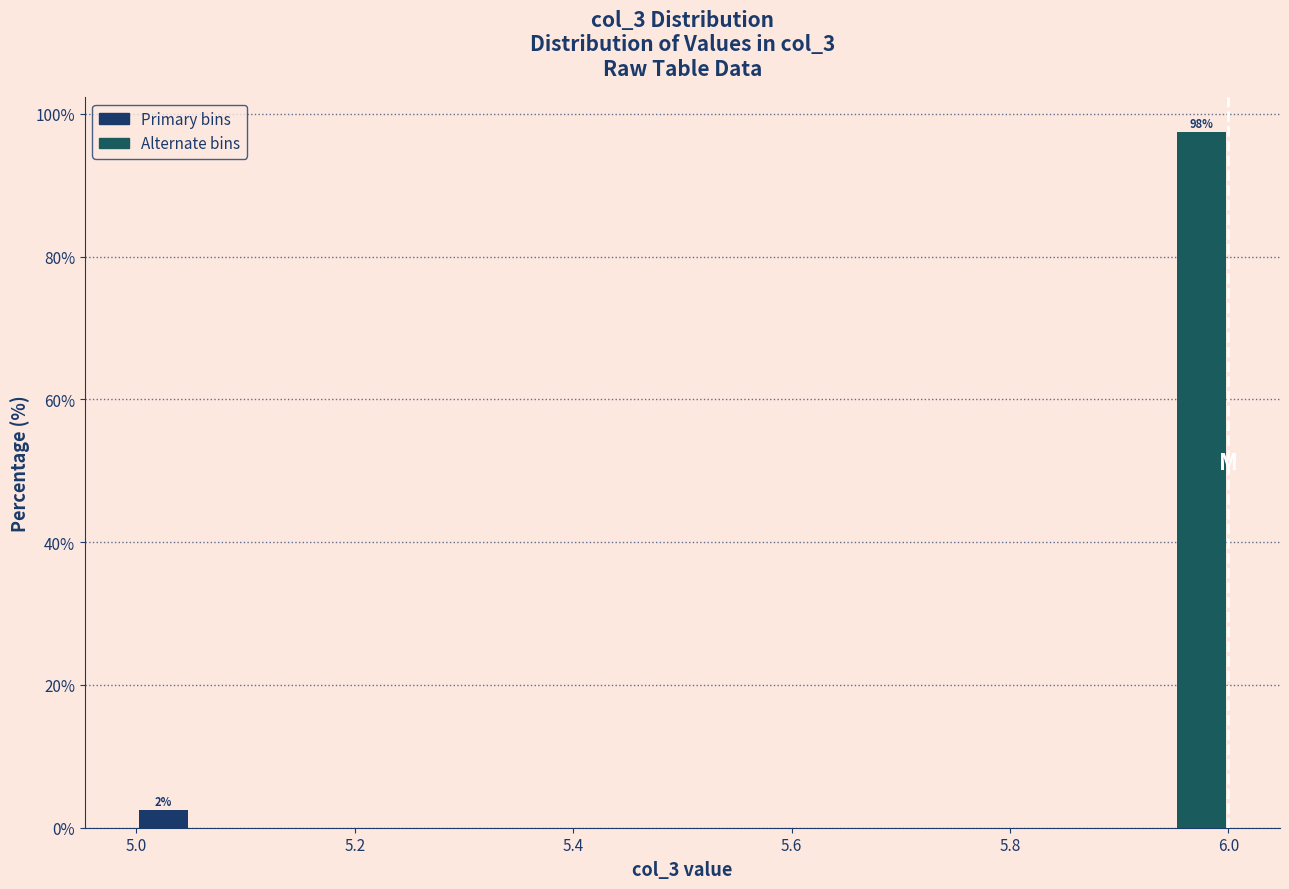

Around what value on the x-axis is the tallest bar? Give the approximate position of its centre, as read against the axis.

5.98